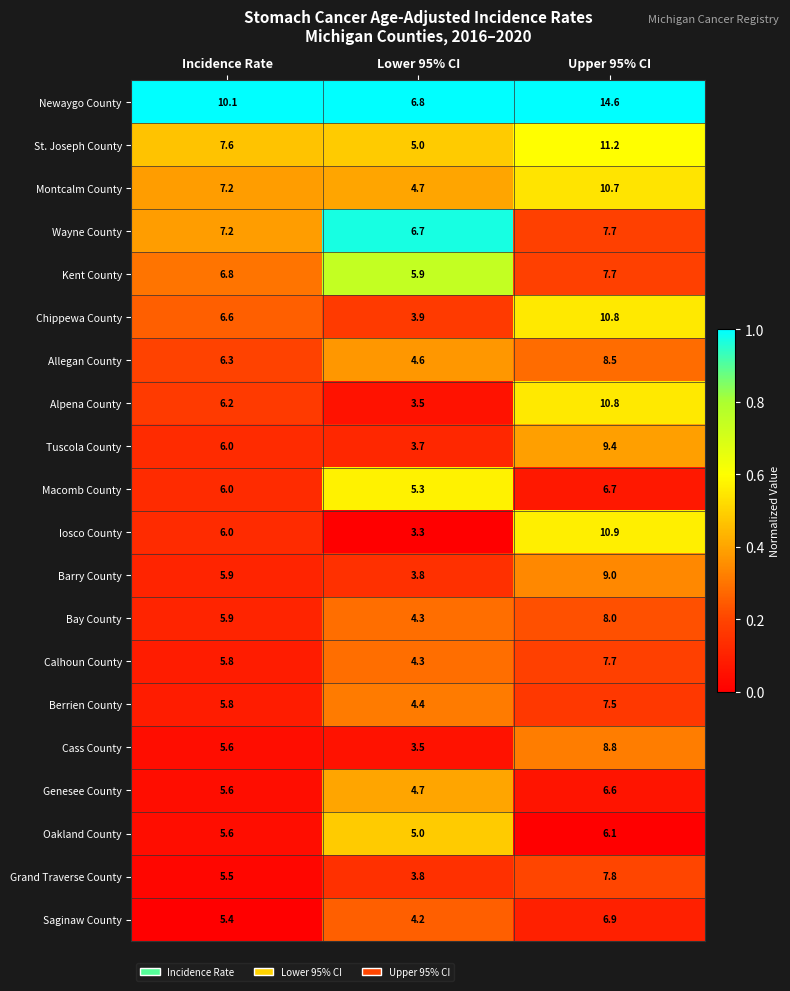

Rank the categories by Grand Traverse County value from lowest to highest.

Lower 95% CI, Incidence Rate, Upper 95% CI